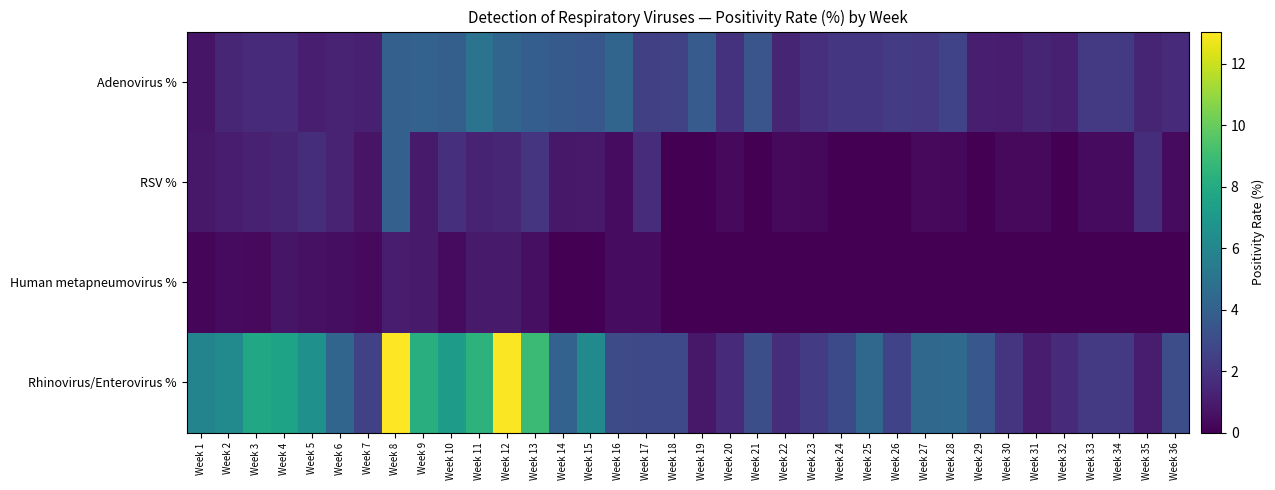

Reading right to left, transcribe all the data shown in this chart.

Adenovirus %: Week 36=1.6	Week 35=1.4	Week 34=2.2	Week 33=2.2	Week 32=1.2	Week 31=1.4	Week 30=1.0	Week 29=1.1	Week 28=2.6	Week 27=2.2	Week 26=2.3	Week 25=2.0	Week 24=2.0	Week 23=1.7	Week 22=1.4	Week 21=3.5	Week 20=1.9	Week 19=3.7	Week 18=2.5	Week 17=2.5	Week 16=4.2	Week 15=3.5	Week 14=3.7	Week 13=3.9	Week 12=4.2	Week 11=5.0	Week 10=3.9	Week 9=4.1	Week 8=4.0	Week 7=1.1	Week 6=1.3	Week 5=1.1	Week 4=1.5	Week 3=1.6	Week 2=1.4	Week 1=0.8
RSV %: Week 36=0.4	Week 35=1.7	Week 34=0.4	Week 33=0.4	Week 32=0.0	Week 31=0.3	Week 30=0.3	Week 29=0.0	Week 28=0.3	Week 27=0.3	Week 26=0.0	Week 25=0.0	Week 24=0.0	Week 23=0.3	Week 22=0.3	Week 21=0.0	Week 20=0.3	Week 19=0.0	Week 18=0.0	Week 17=1.6	Week 16=0.4	Week 15=0.9	Week 14=0.8	Week 13=1.9	Week 12=1.4	Week 11=1.2	Week 10=1.8	Week 9=0.9	Week 8=4.0	Week 7=0.7	Week 6=1.2	Week 5=1.7	Week 4=1.4	Week 3=1.2	Week 2=1.0	Week 1=0.8
Human metapneumovirus %: Week 36=0.0	Week 35=0.0	Week 34=0.0	Week 33=0.0	Week 32=0.0	Week 31=0.0	Week 30=0.0	Week 29=0.0	Week 28=0.0	Week 27=0.0	Week 26=0.0	Week 25=0.0	Week 24=0.0	Week 23=0.0	Week 22=0.0	Week 21=0.0	Week 20=0.0	Week 19=0.0	Week 18=0.0	Week 17=0.4	Week 16=0.4	Week 15=0.0	Week 14=0.0	Week 13=0.6	Week 12=0.9	Week 11=0.9	Week 10=0.4	Week 9=0.9	Week 8=1.0	Week 7=0.3	Week 6=0.5	Week 5=0.6	Week 4=0.8	Week 3=0.3	Week 2=0.4	Week 1=0.2
Rhinovirus/Enterovirus %: Week 36=3.1	Week 35=1.0	Week 34=2.2	Week 33=2.2	Week 32=1.5	Week 31=1.0	Week 30=1.9	Week 29=3.5	Week 28=4.5	Week 27=4.3	Week 26=2.6	Week 25=4.4	Week 24=2.9	Week 23=2.3	Week 22=1.7	Week 21=3.1	Week 20=1.6	Week 19=0.8	Week 18=2.9	Week 17=2.9	Week 16=3.0	Week 15=6.2	Week 14=4.1	Week 13=8.9	Week 12=13.0	Week 11=8.4	Week 10=7.2	Week 9=8.2	Week 8=13.0	Week 7=2.6	Week 6=4.3	Week 5=6.5	Week 4=7.6	Week 3=7.8	Week 2=6.2	Week 1=5.9